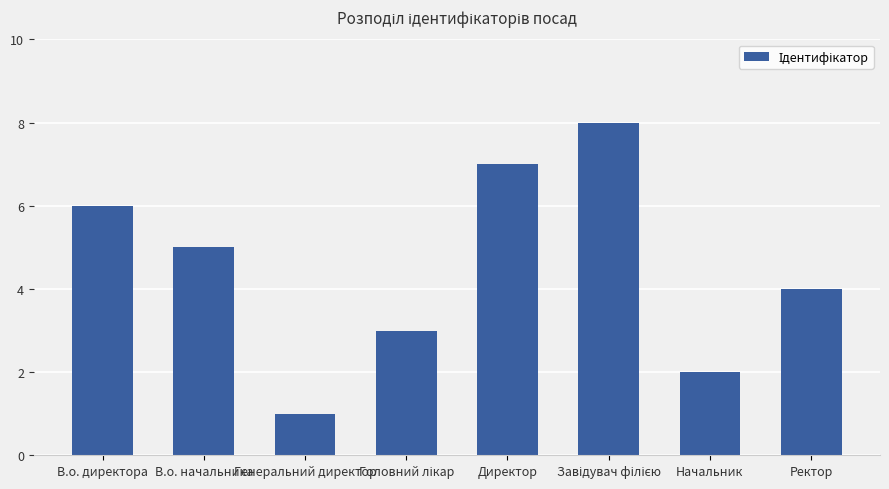

Reading right to left, transcribe all the data shown in this chart.

4	2	8	7	3	1	5	6